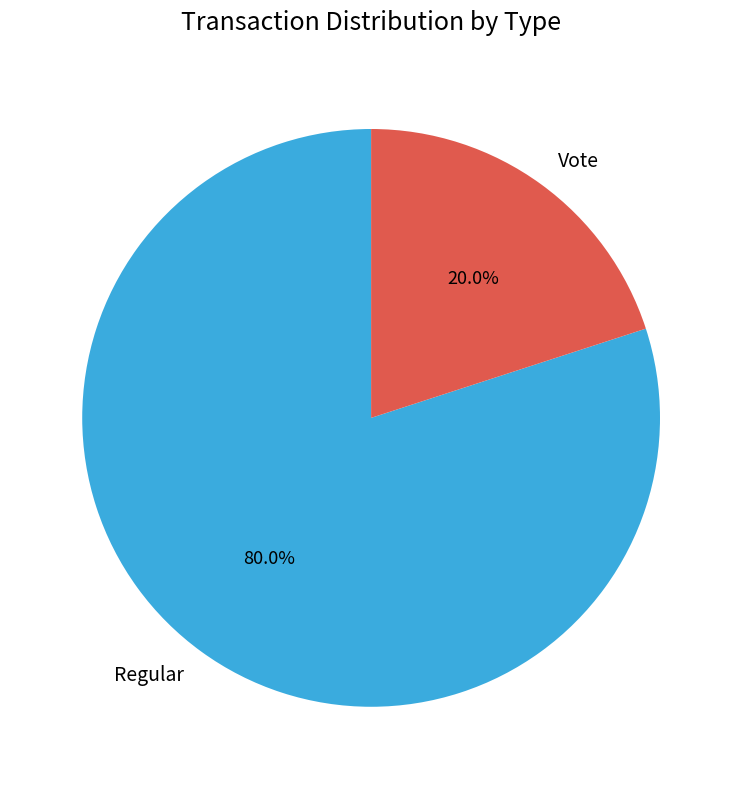

Is Vote the majority of the pie?

No